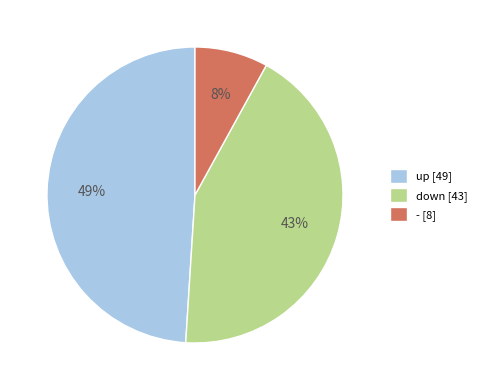

To the nearest percent, what percentage of the pie is -?

8%